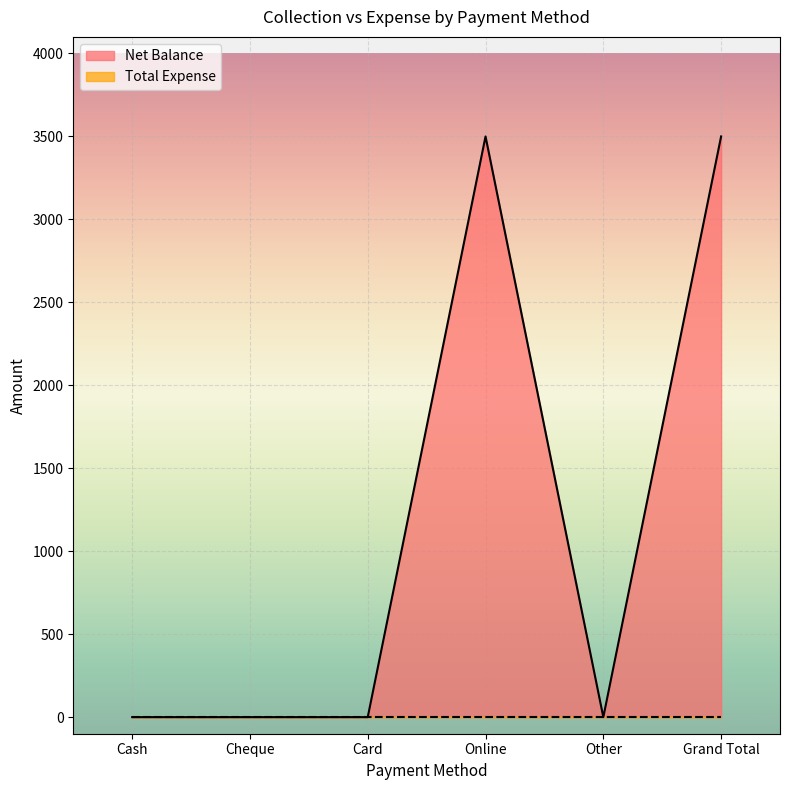

Reading left to right, what are all the values shown in this chart?

0	0	0	3500	0	3500